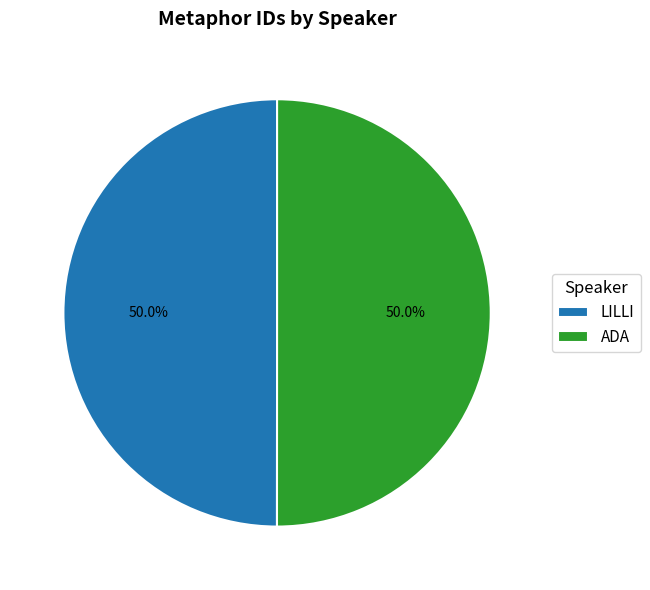

True or false: ADA accounts for 38% of the total.

False